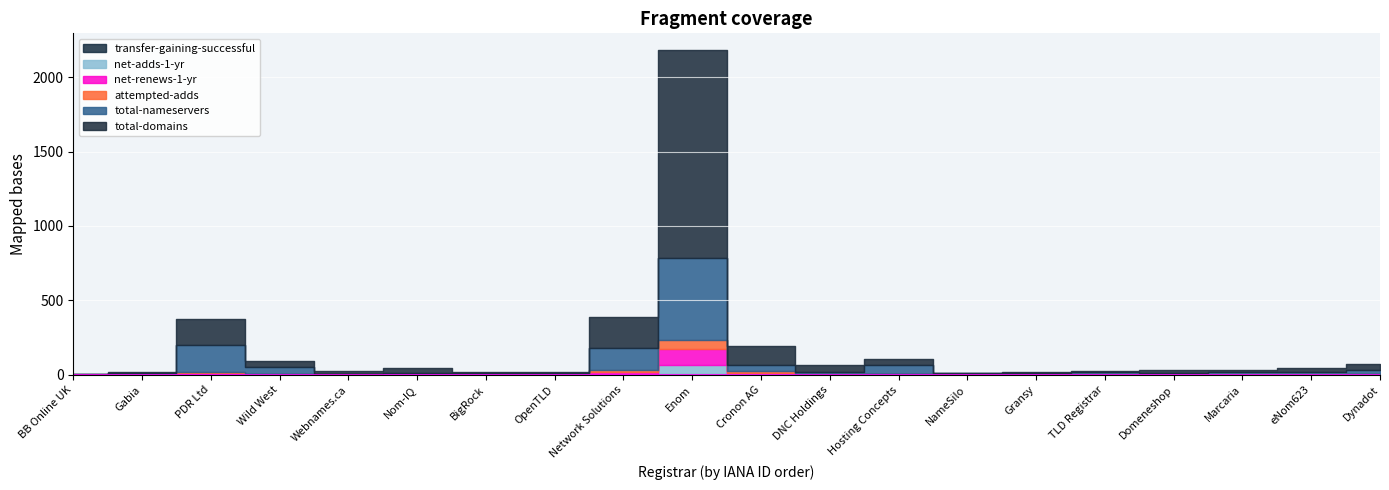

Which category has the lowest value in the total-nameservers series?

BB Online UK